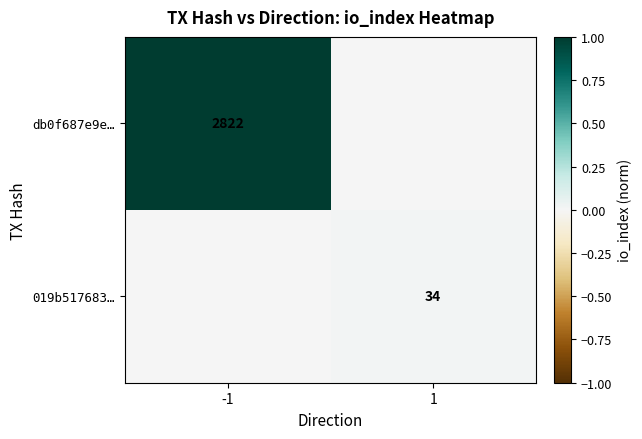

True or false: 019b517683… has a value of 34 at 1.

True